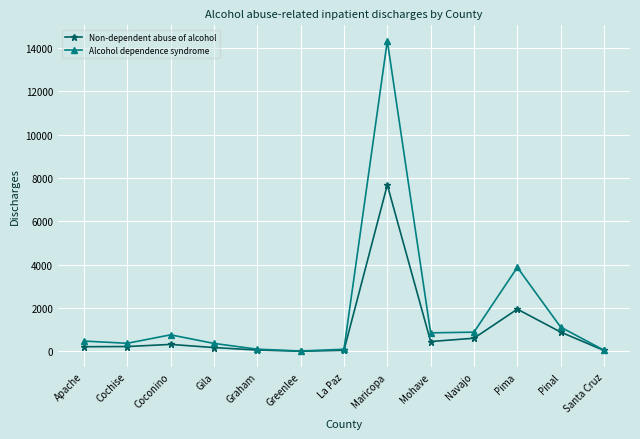

What is the value of the Alcohol dependence syndrome point at the 7th from the left?

97